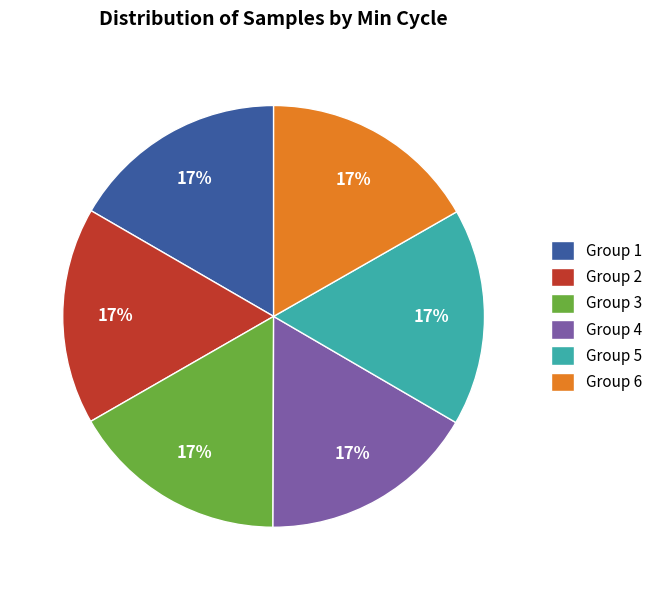

Is there a majority slice in this chart?

No